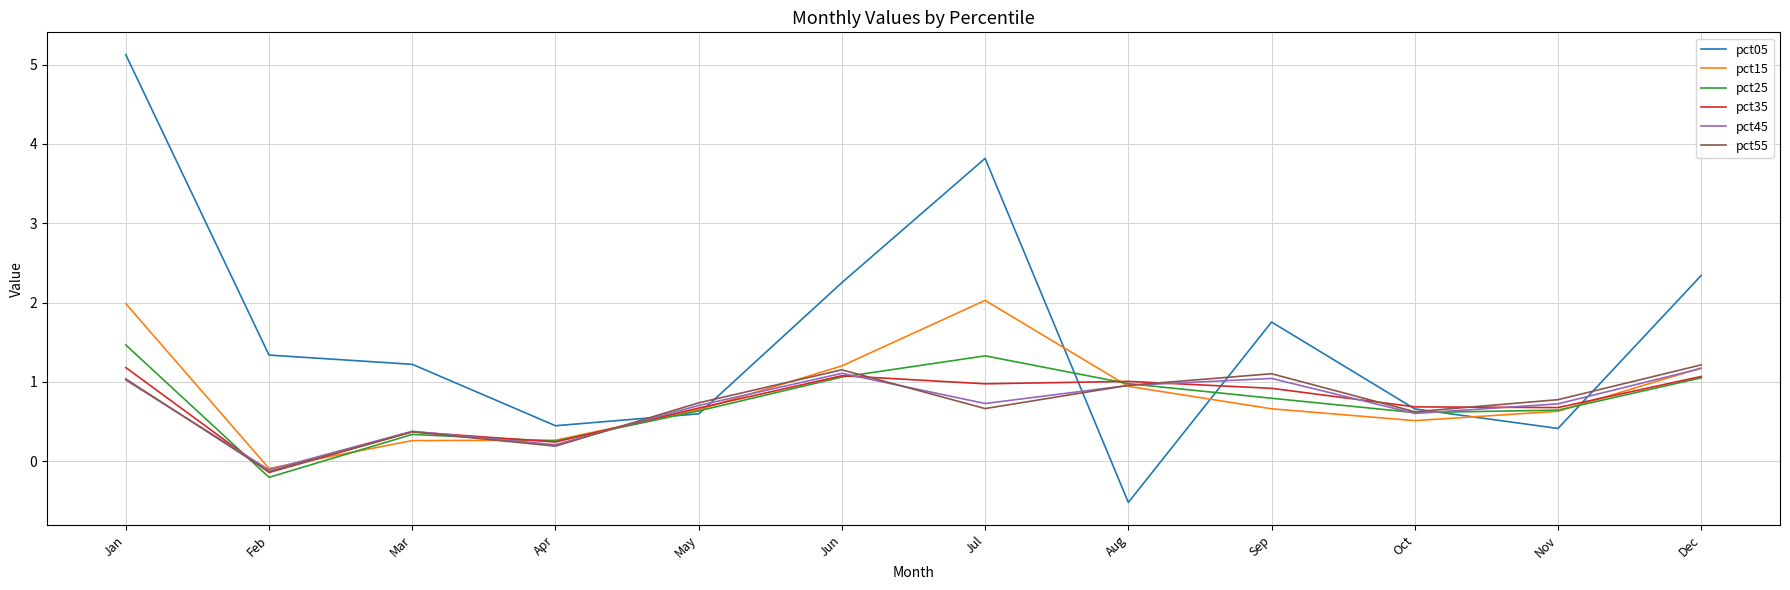

How many series are shown in this chart?

6